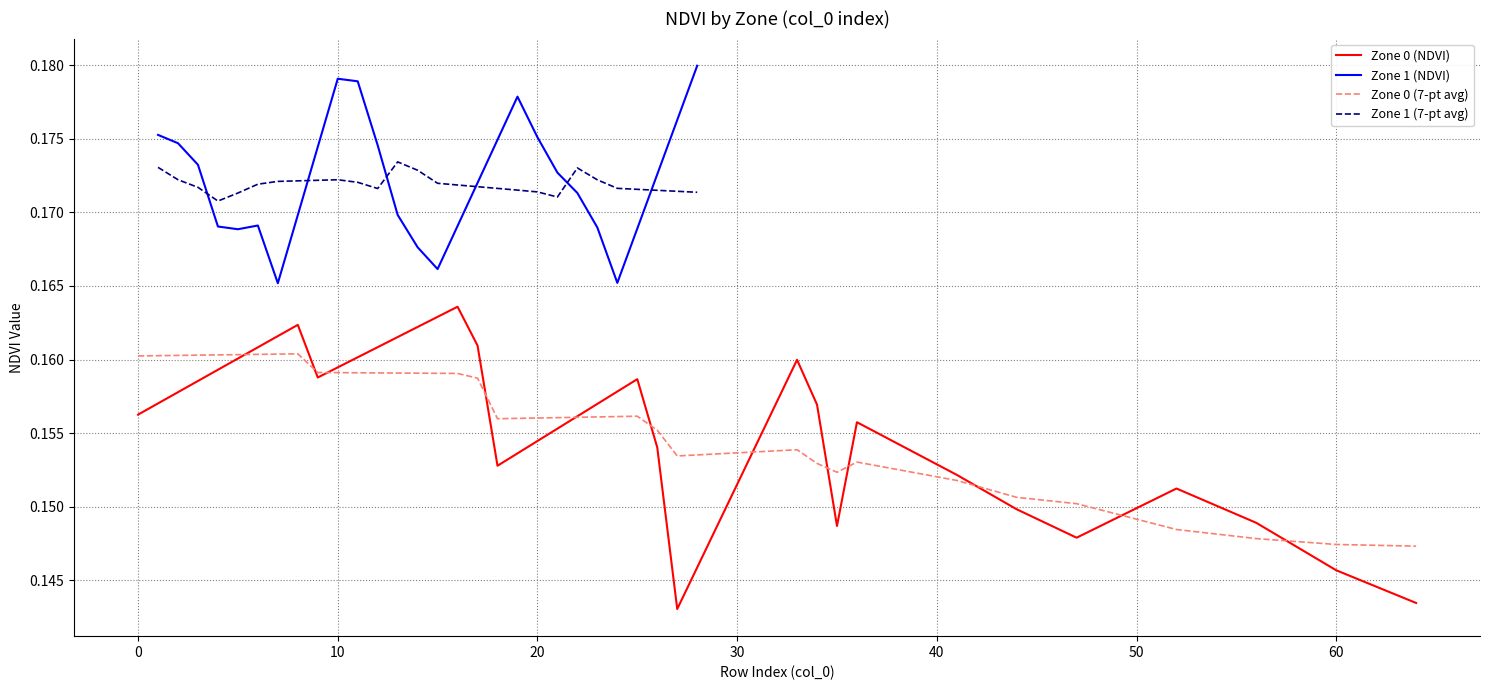

Which series has the largest total across all categories?

Zone 1 (NDVI)